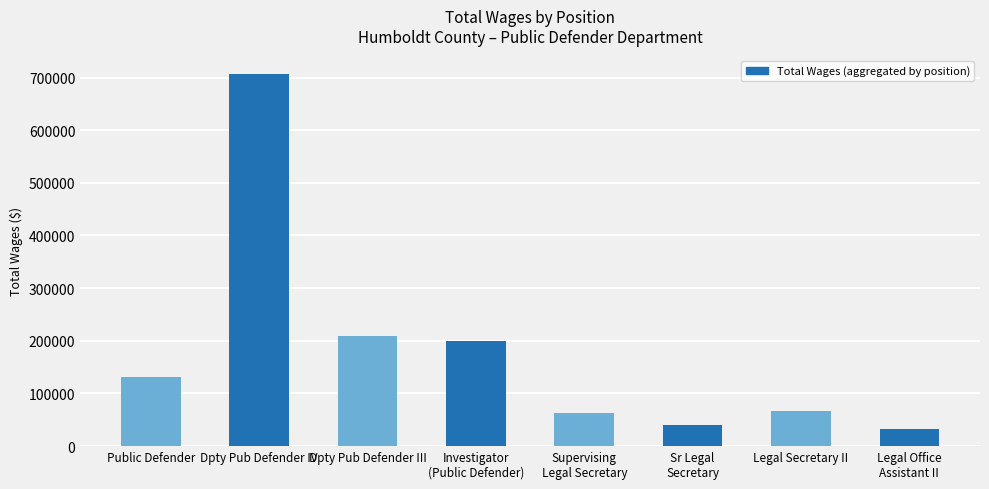

The chart shows a value of 706483 at Dpty Pub Defender IV. True or false?

True